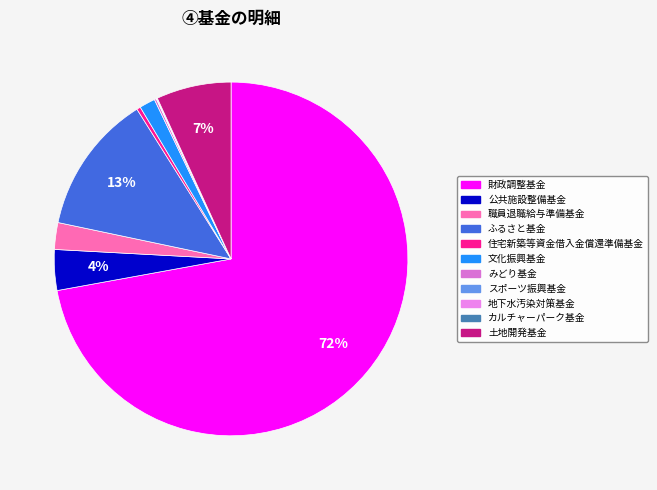

What is the largest slice in the pie chart?

財政調整基金